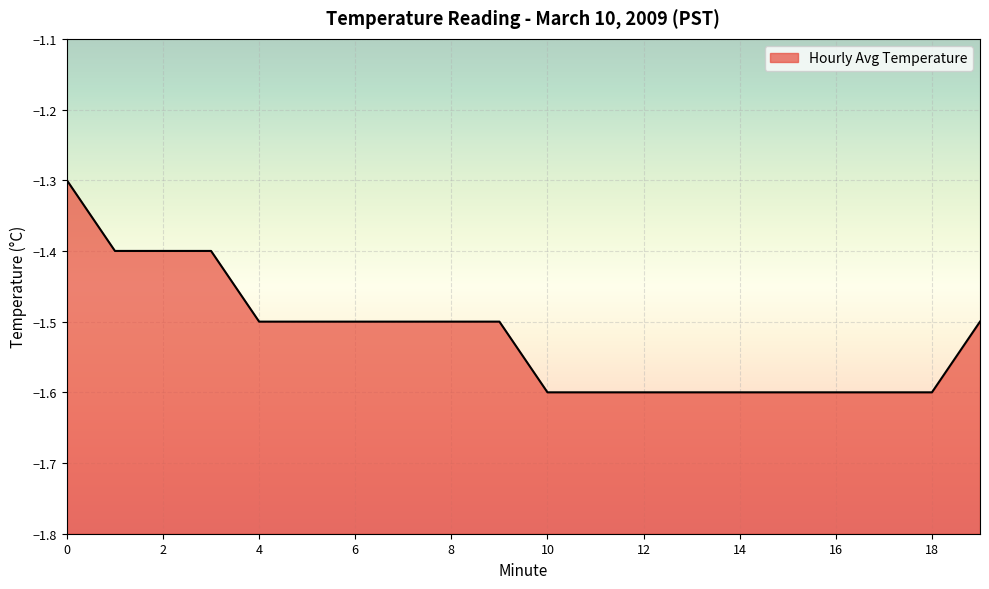

What is the sum of the values at 15 and 18?

-3.2